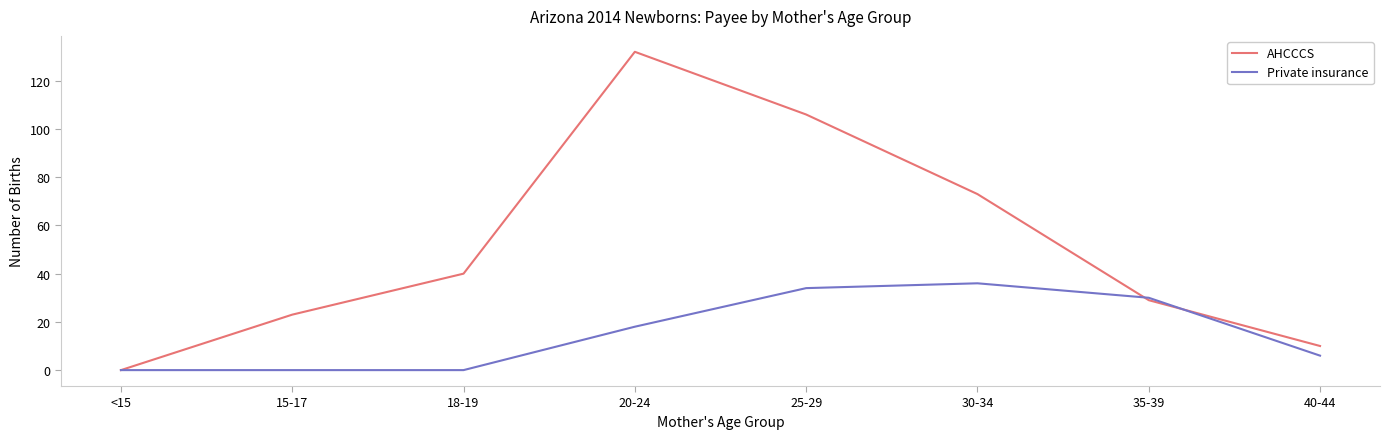

The AHCCCS series shows 10 at 40-44. True or false?

True